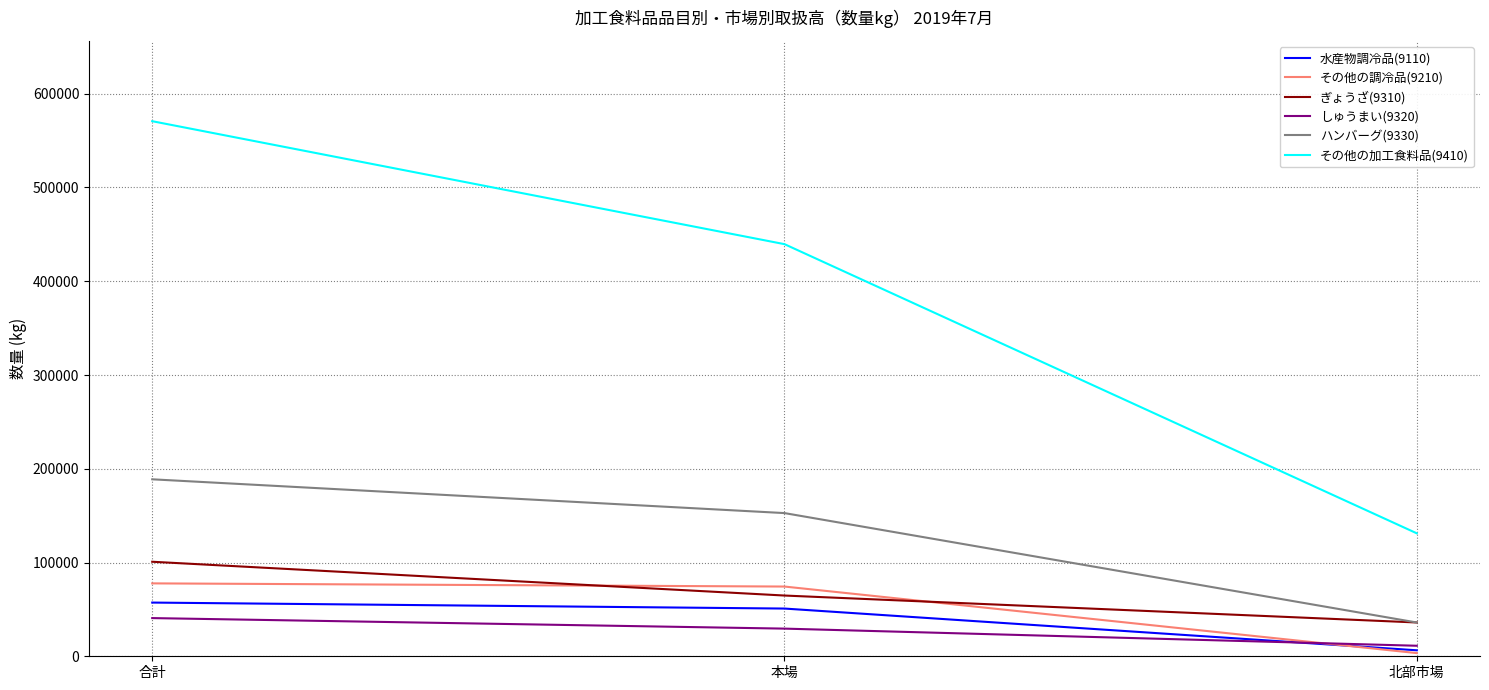

Which label corresponds to the smallest value in the chart?

北部市場